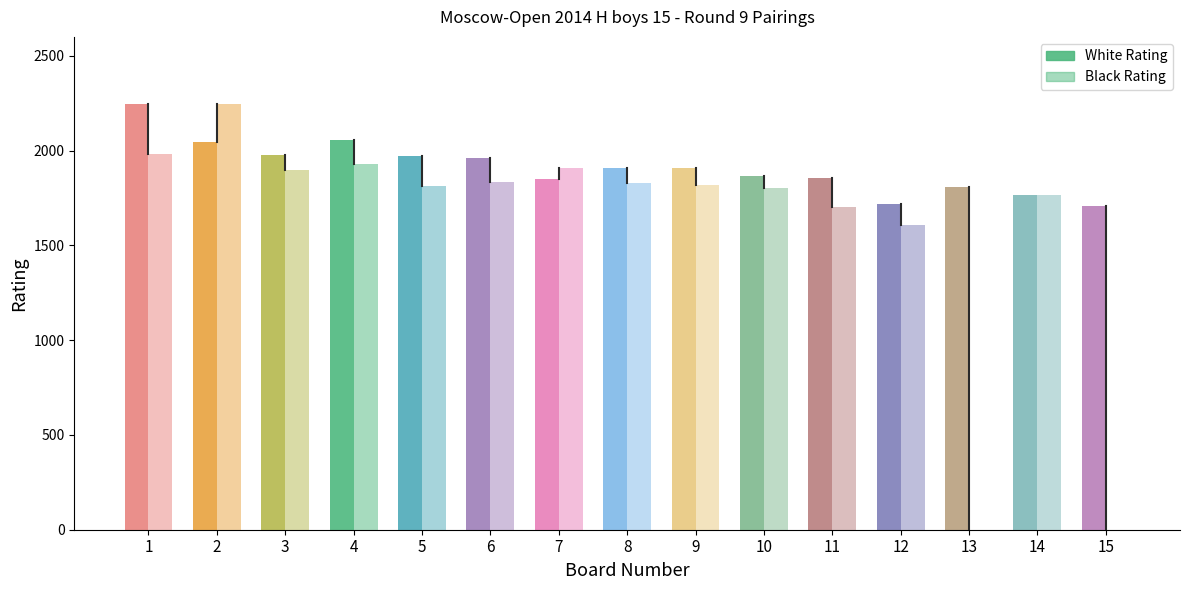

How many distinct data groups are displayed?

2